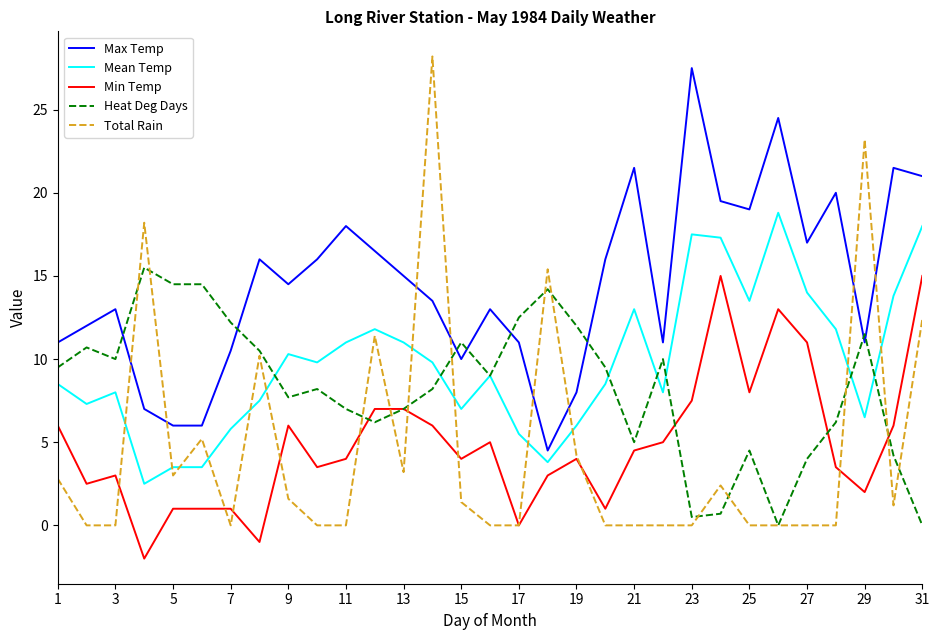

What is the lowest value of the Min Temp series?

-2.0